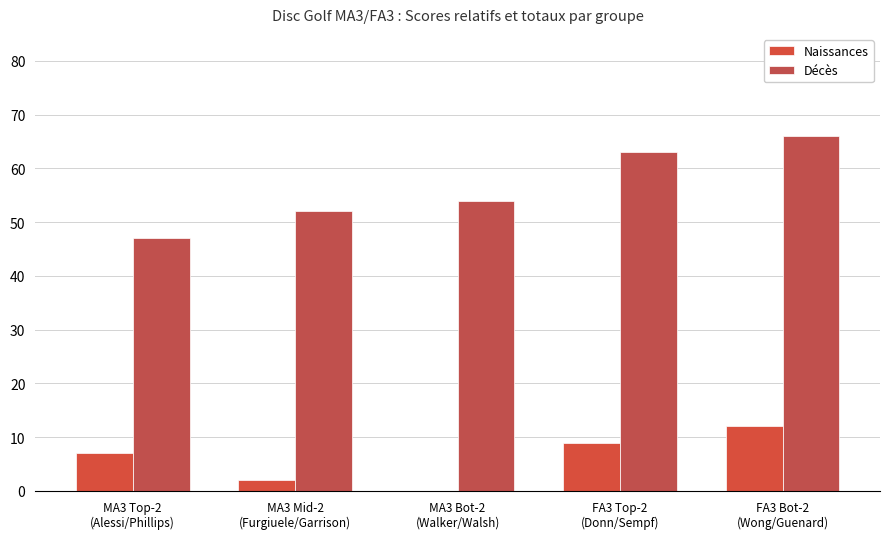

True or false: Décès has a value of 75 at MA3 Top-2
(Alessi/Phillips).

False